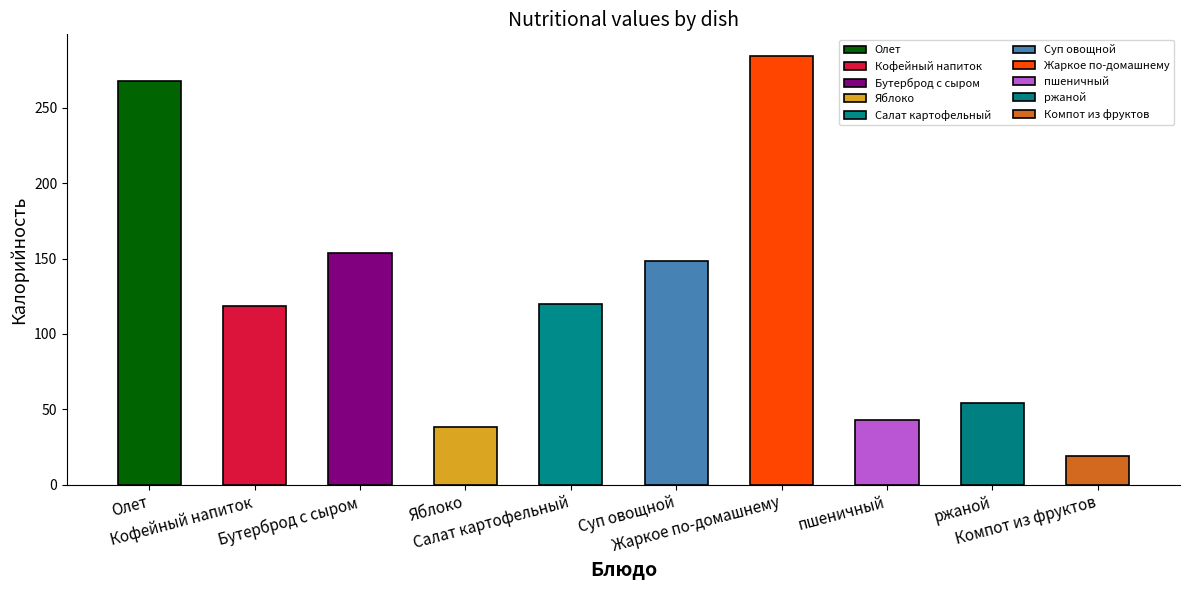

The Белки series shows 17.2 at Жаркое по-домашнему. True or false?

False